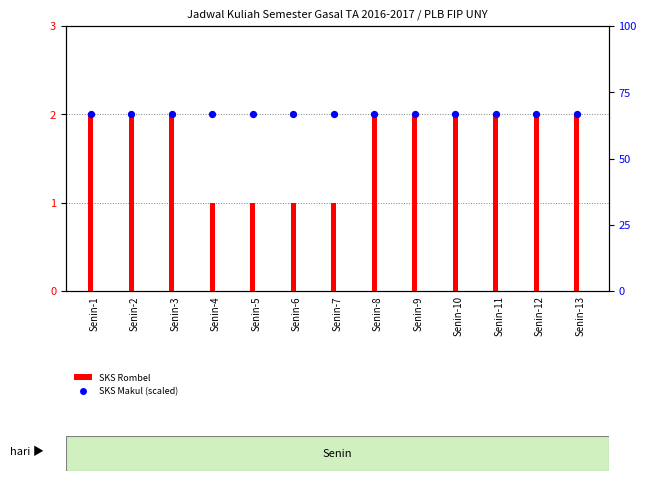

Which series has the largest total across all categories?

SKS Makul (scaled)